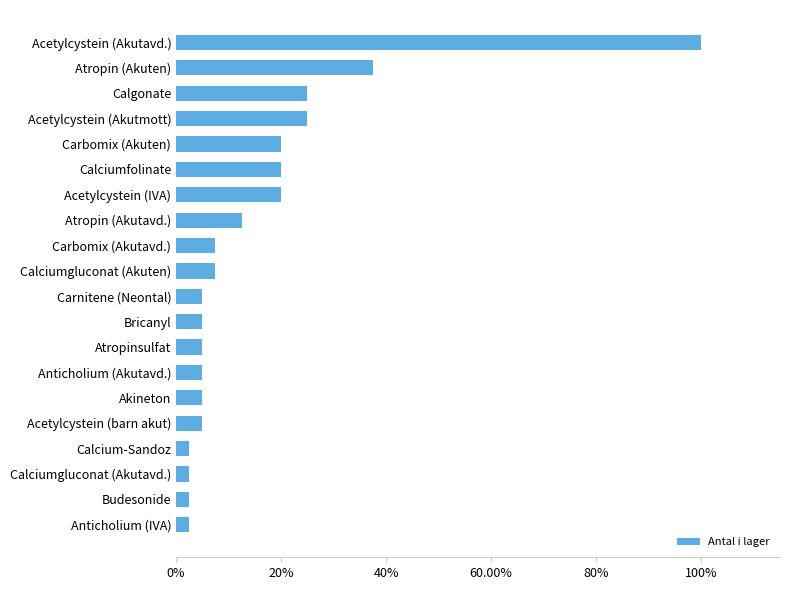

What is the difference between the maximum and minimum values?

1.0